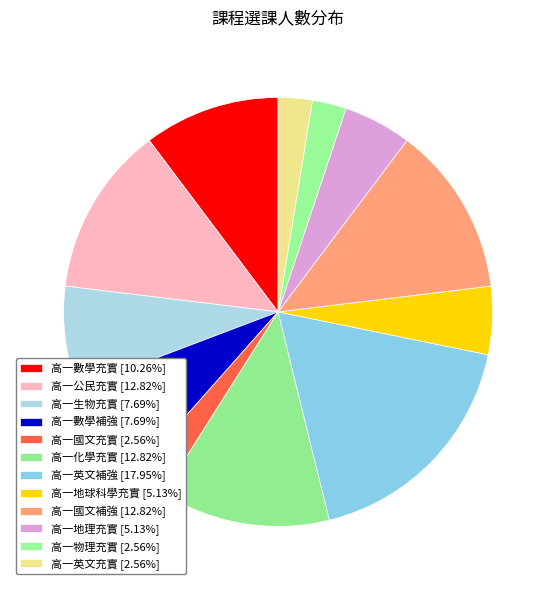

The 高一國文補強 slice represents 13% of the pie. True or false?

True